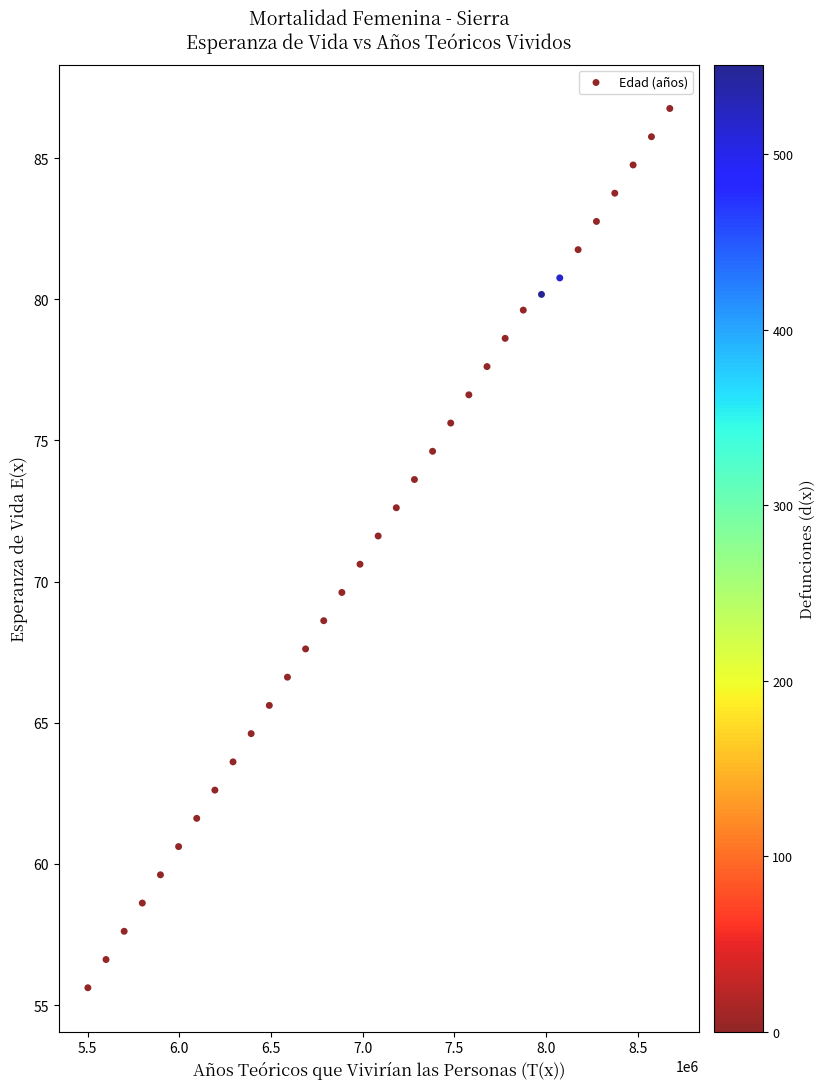

What is the range of X values (max minus min)?

3173352.2